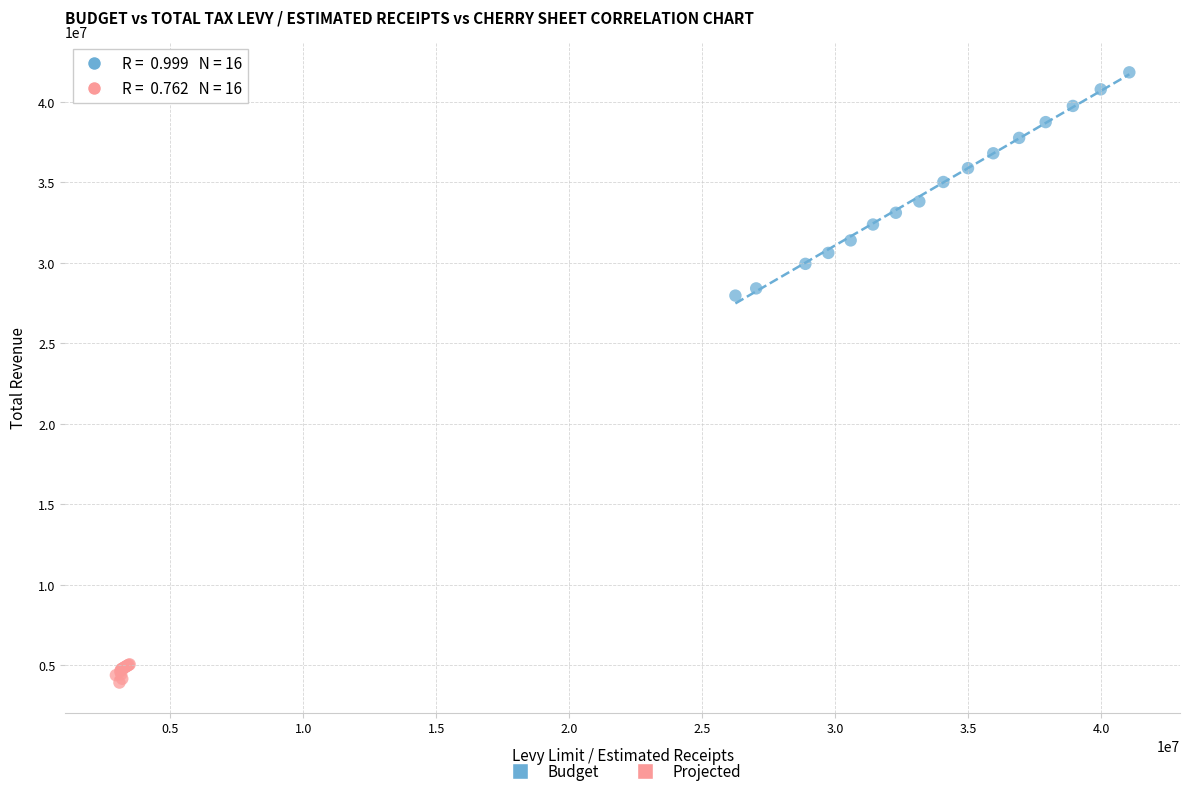

Which series has the largest Y range (max minus min)?

Budget